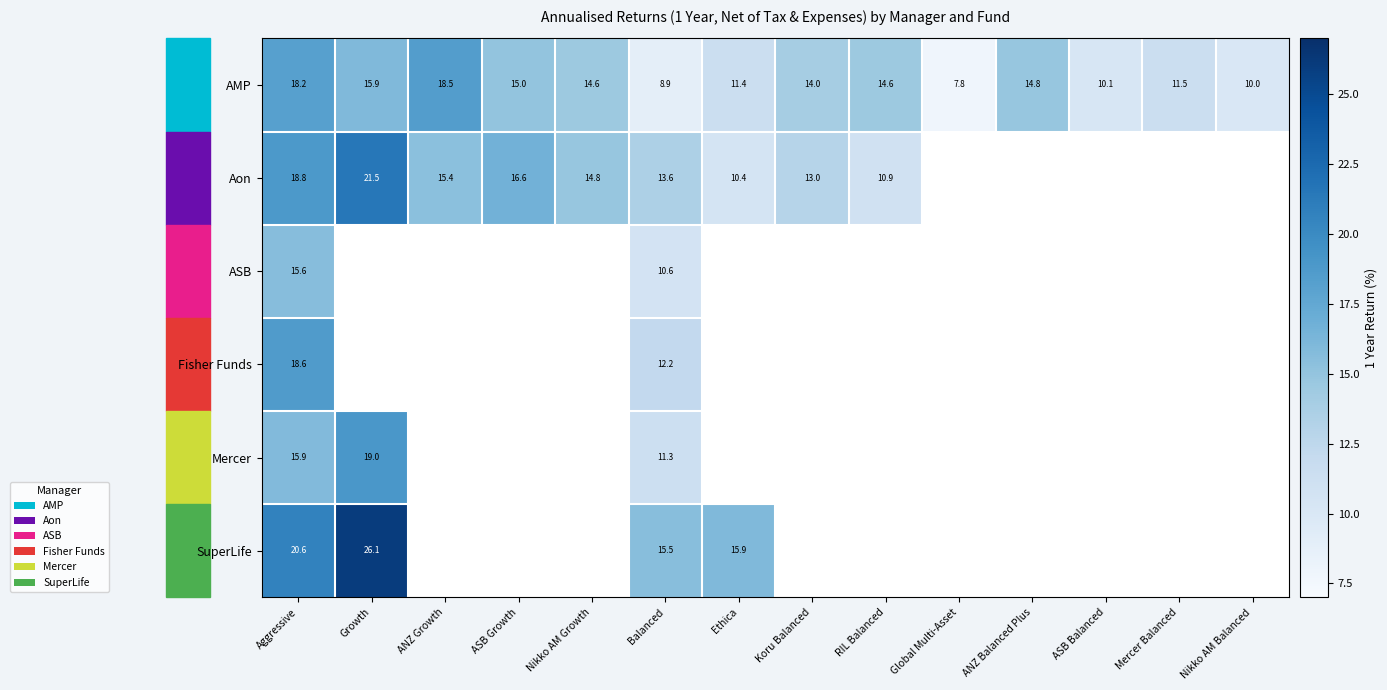

Which has a higher value, ANZ Growth or Growth?

ANZ Growth